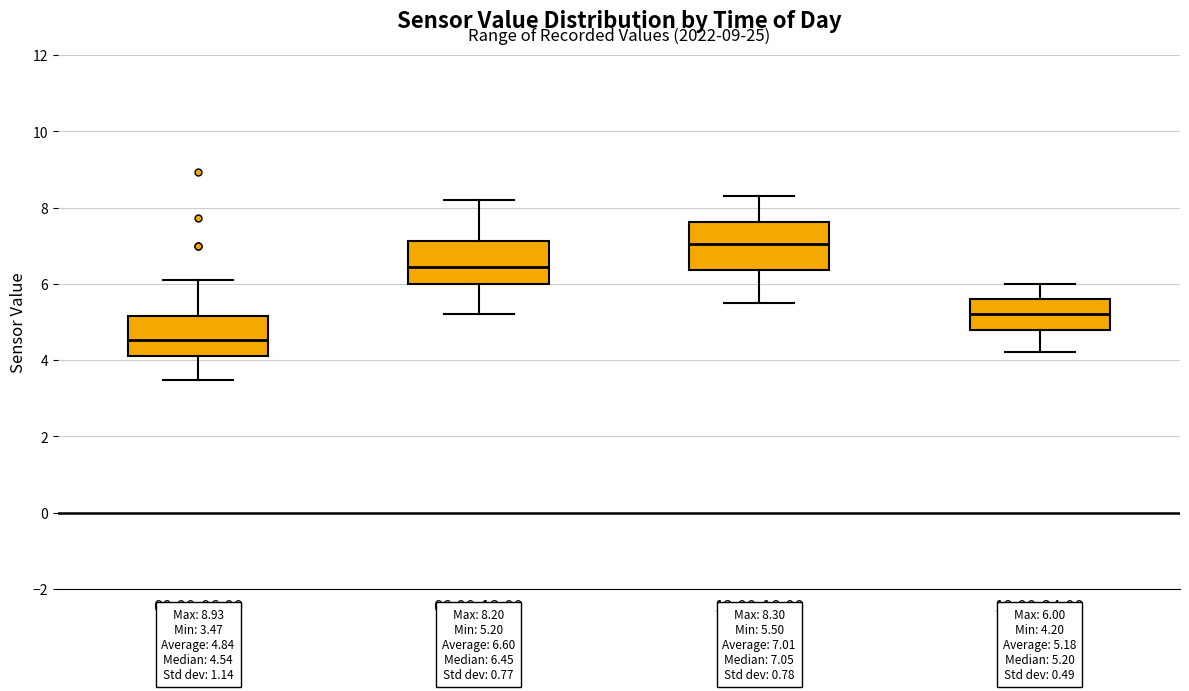

Which box's median line is the lowest?

00:00-06:00